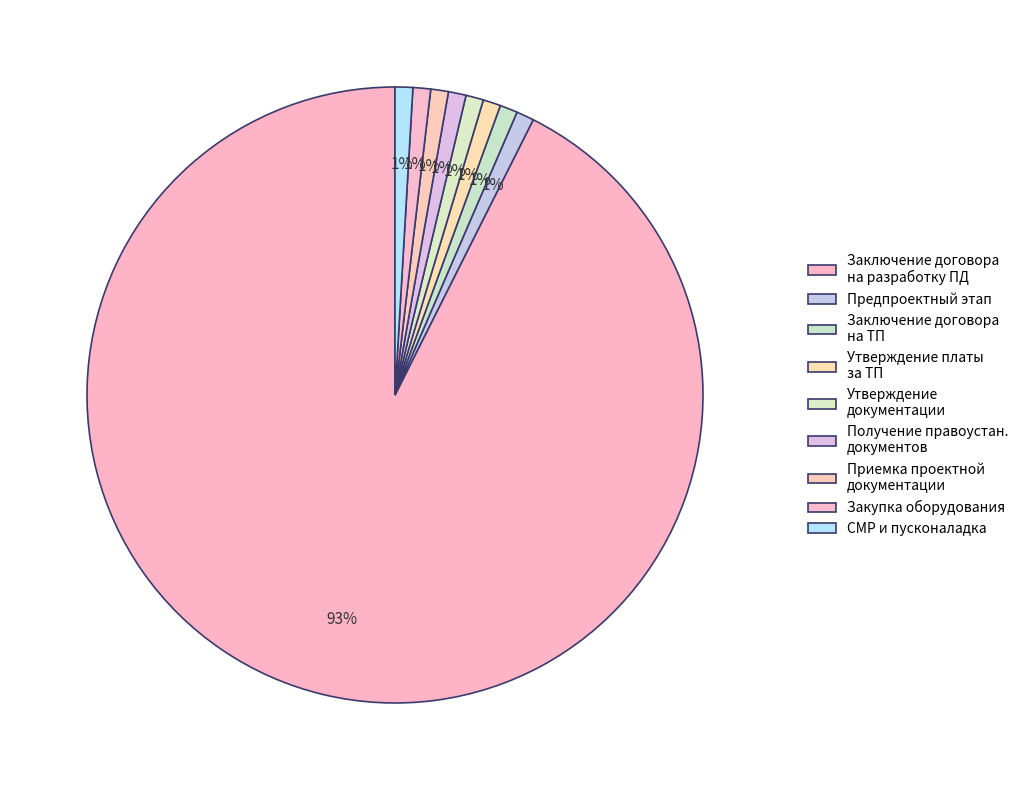

How many segments does this pie chart have?

9